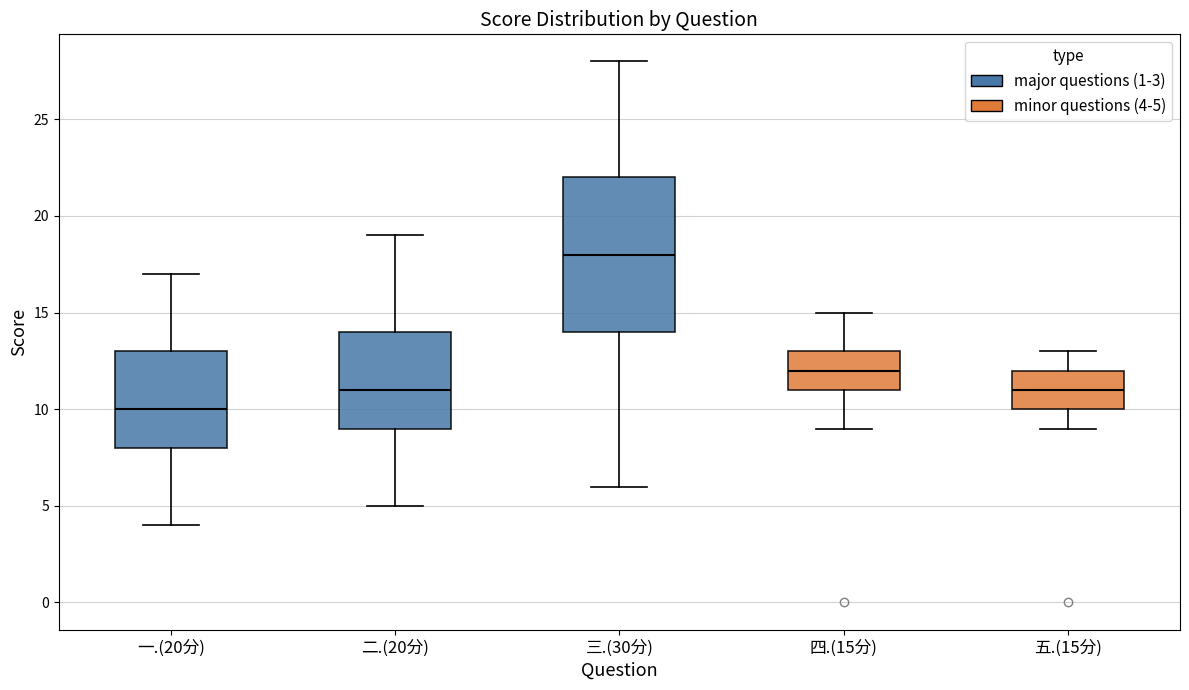

Which box's median line is the highest?

三.(30分)